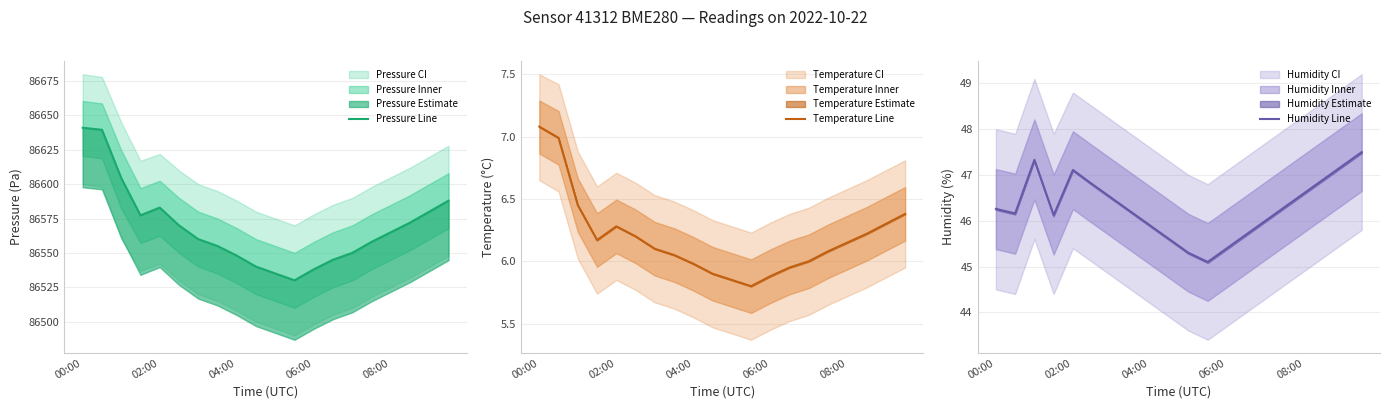

Which series has the largest total across all categories?

Pressure Line